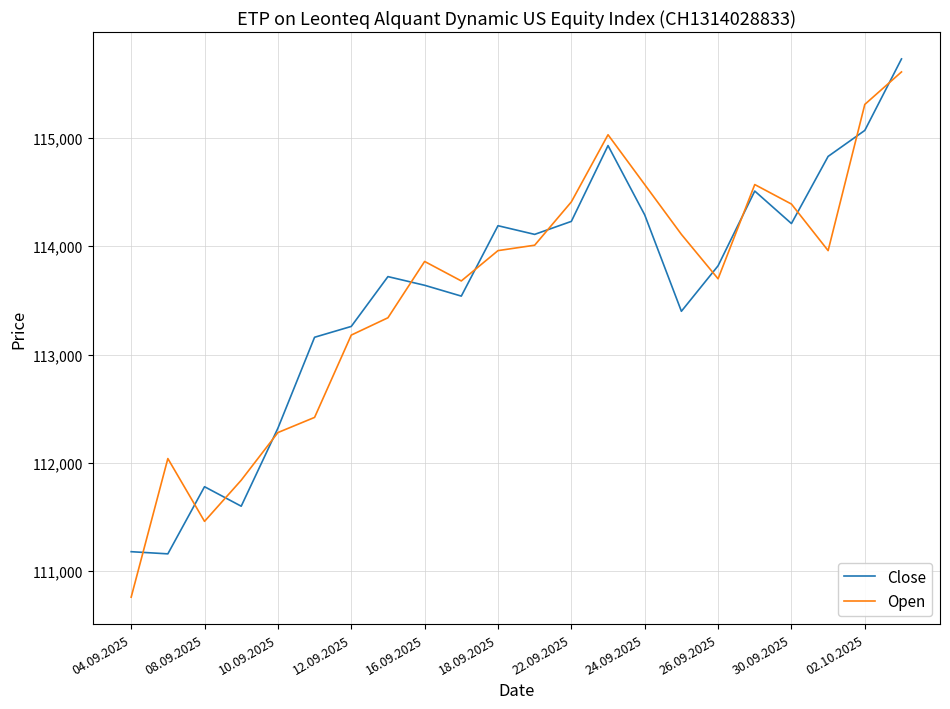

In Open, how many points are lower than both neighbors (excluding endpoints)?

4